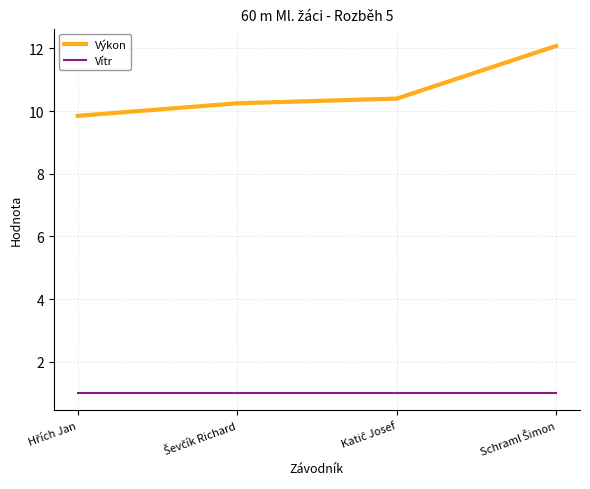

True or false: Vítr has more than 2 interior local peaks.

False